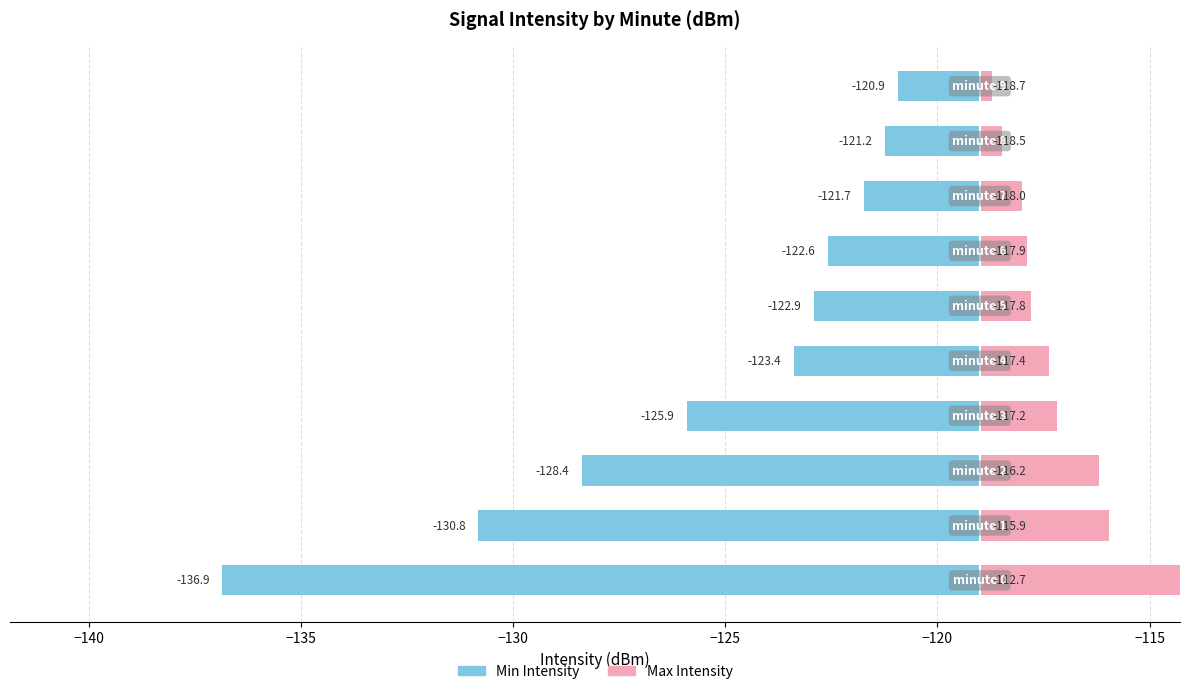

Is it true that Min Intensity equals -4.4 at −125?

True